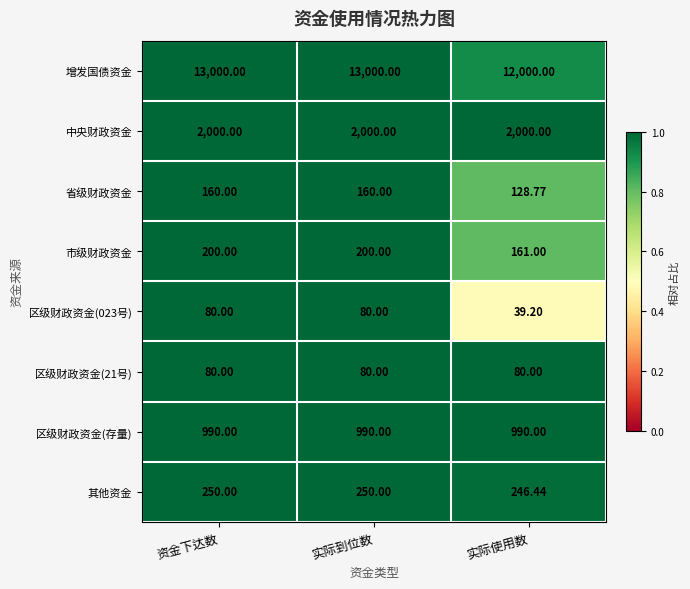

At which label does 增发国债资金 reach its minimum?

实际使用数